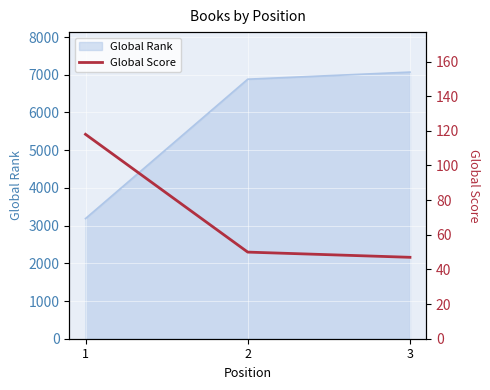

The value of Global Rank at 1 is 5469. True or false?

False